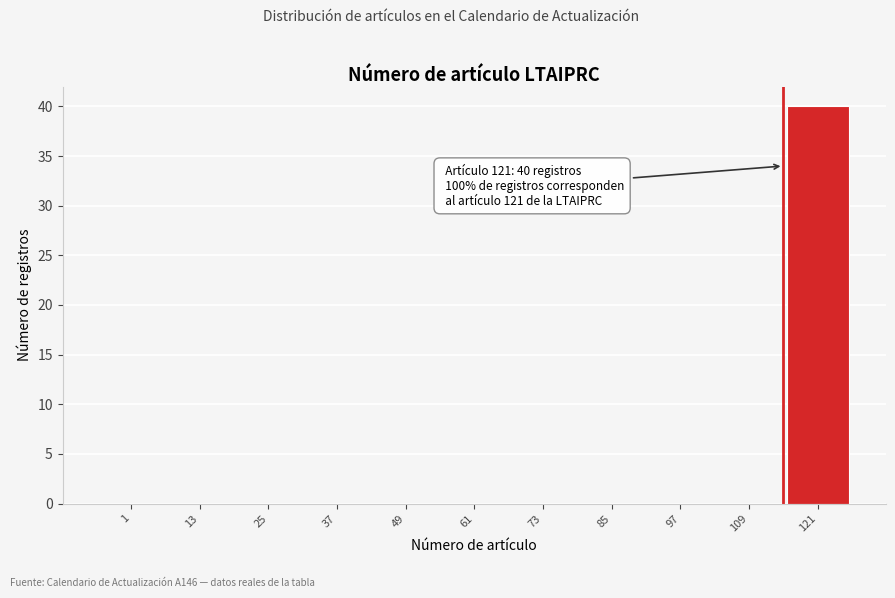

Reading right to left, list all the values displayed in this chart.

121=40	109=0	97=0	85=0	73=0	61=0	49=0	37=0	25=0	13=0	1=0